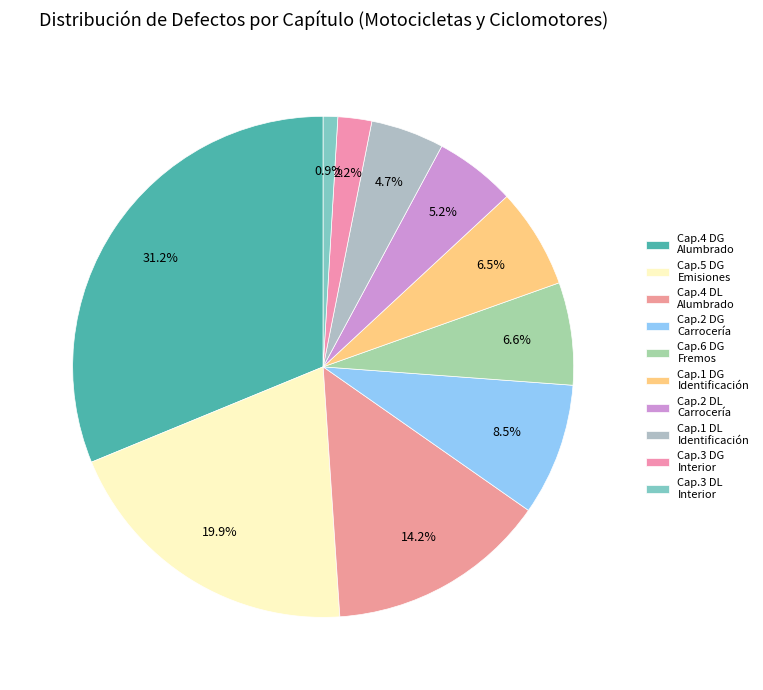

What is the largest slice in the pie chart?

CAPÍTULO 4 DG